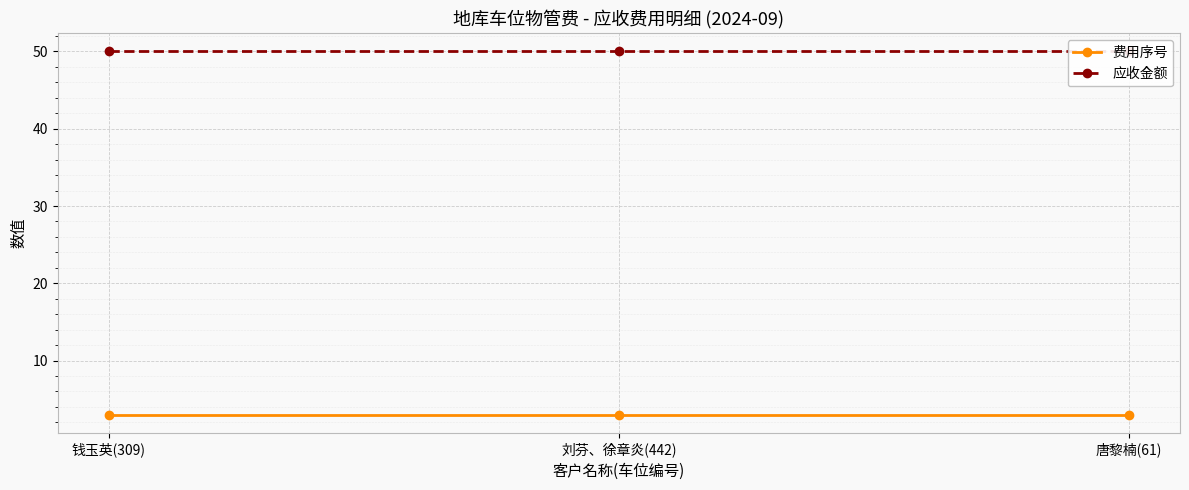

Reading right to left, extract all data points from this chart.

费用序号: 3	3	3
应收金额: 50	50	50